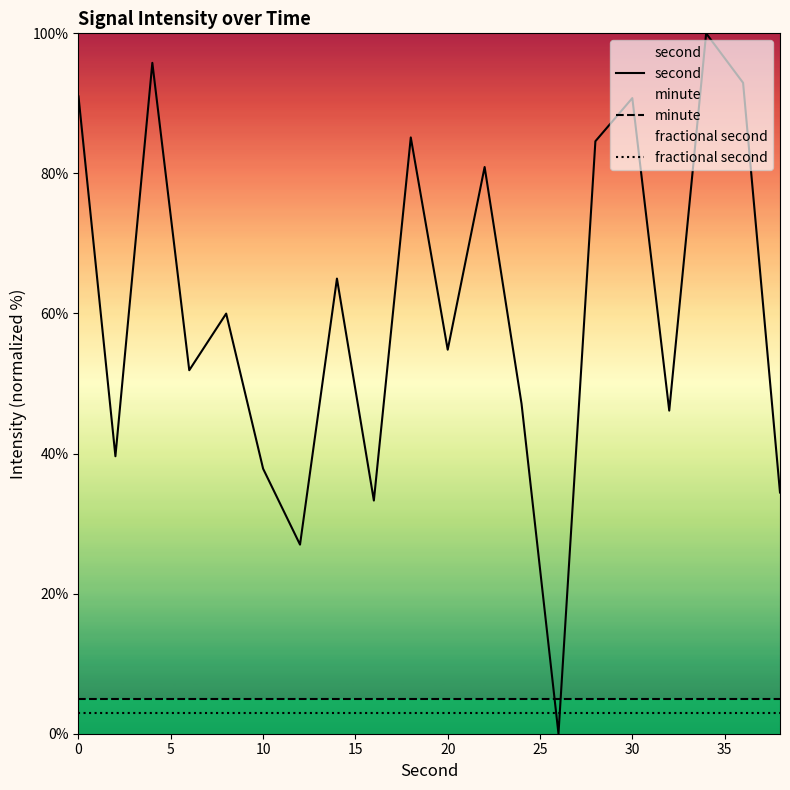

Rank the series by their maximum value, from lowest to highest.

fractional second, minute, second